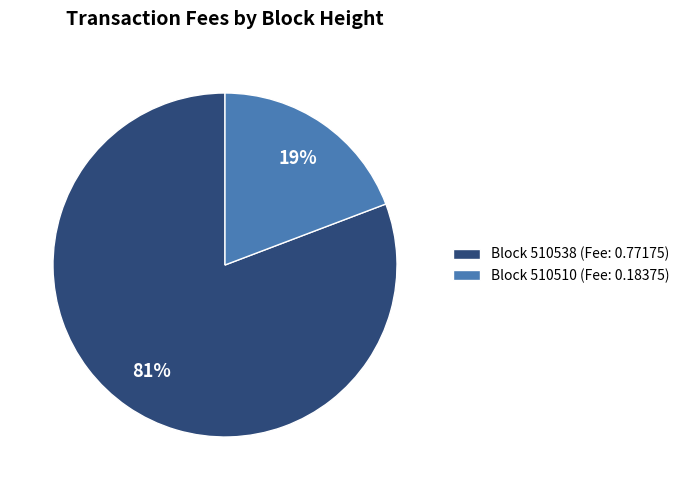

To the nearest percent, what percentage of the pie is Block 510538 (Fee: 0.77175)?

81%